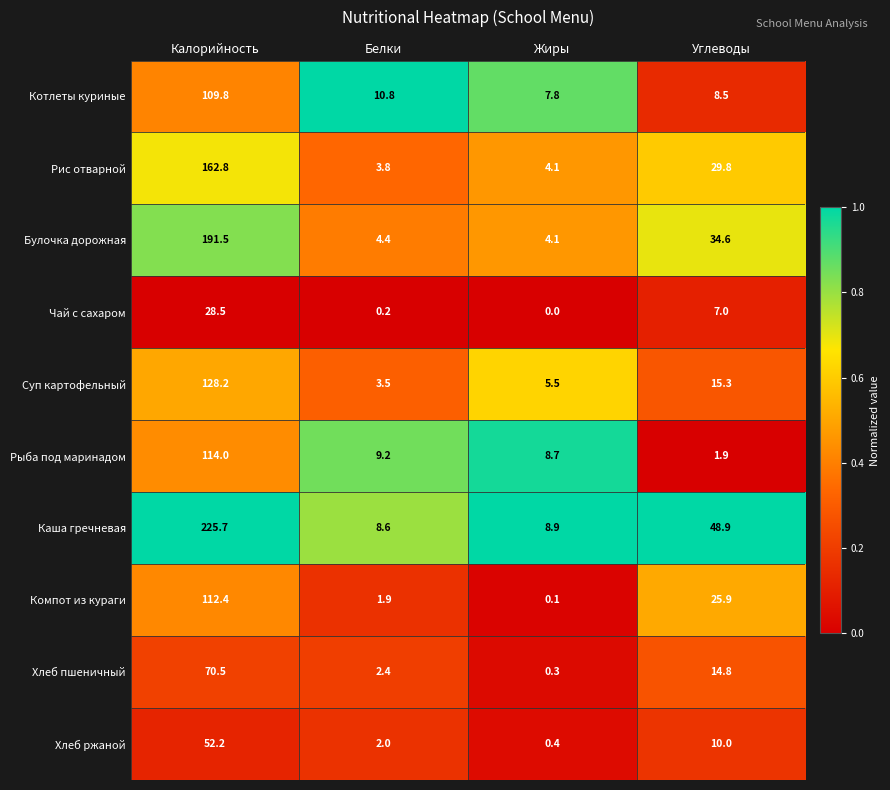

List the series in order of their peak value, highest first.

Каша гречневая, Булочка дорожная, Рис отварной, Суп картофельный, Рыба под маринадом, Компот из кураги, Котлеты куриные, Хлеб пшеничный, Хлеб ржаной, Чай с сахаром